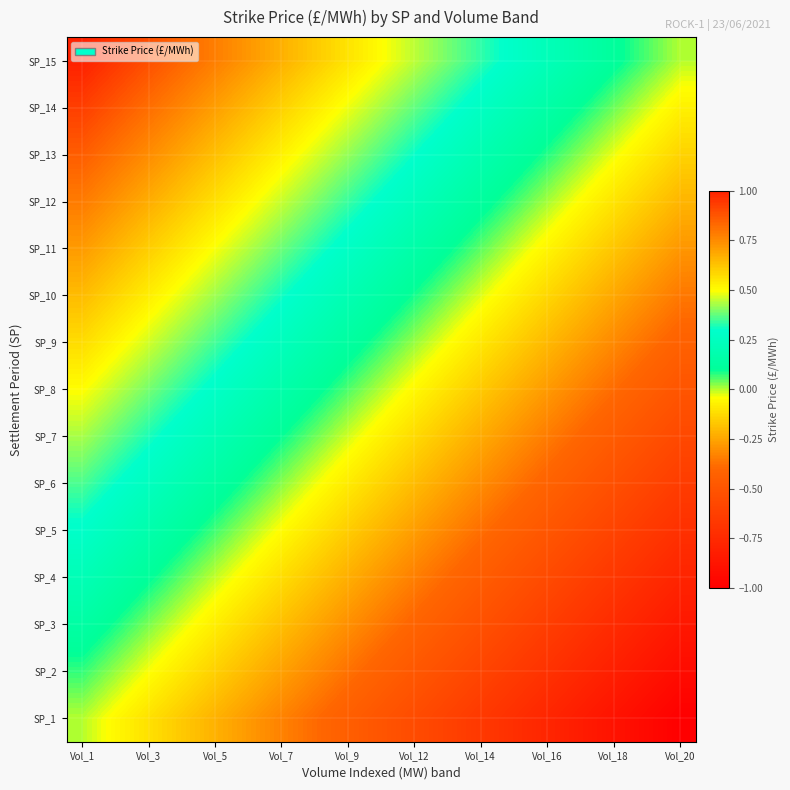

At which category does the chart reach its peak across all series?

Vol_1